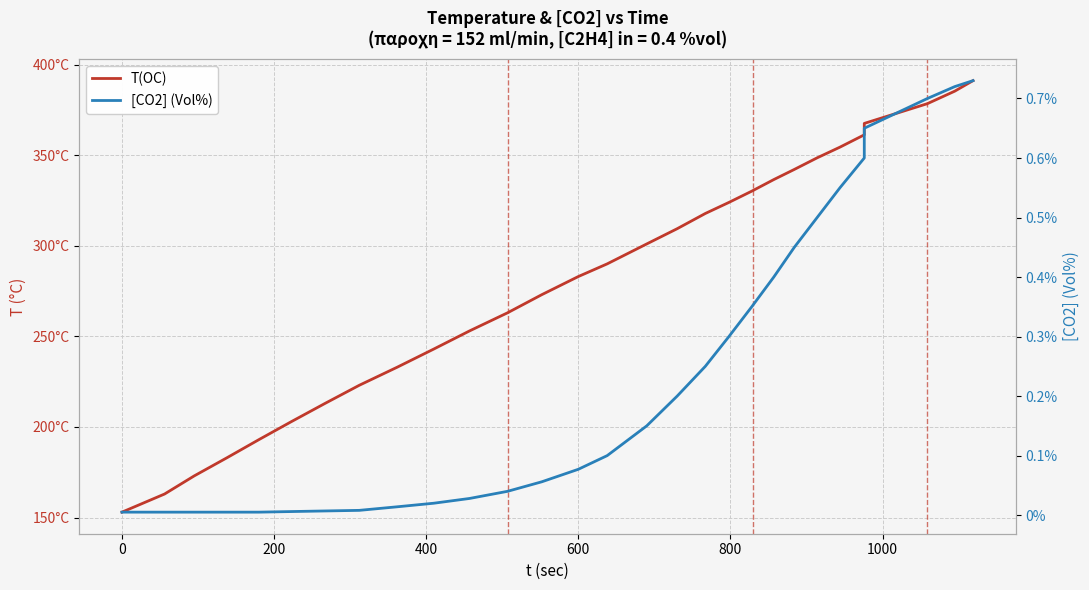

What are all the series names shown in the legend?

T(OC), [CO2] (Vol%)